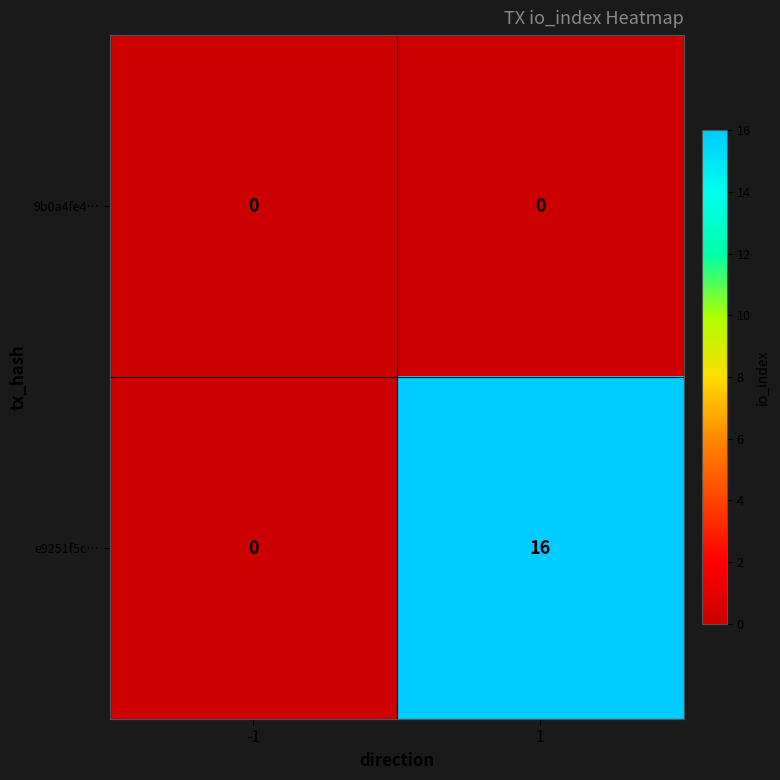

Reading right to left, transcribe all the data shown in this chart.

9b0a4fe4…: 1=0	-1=0
e9251f5c…: 1=16	-1=0